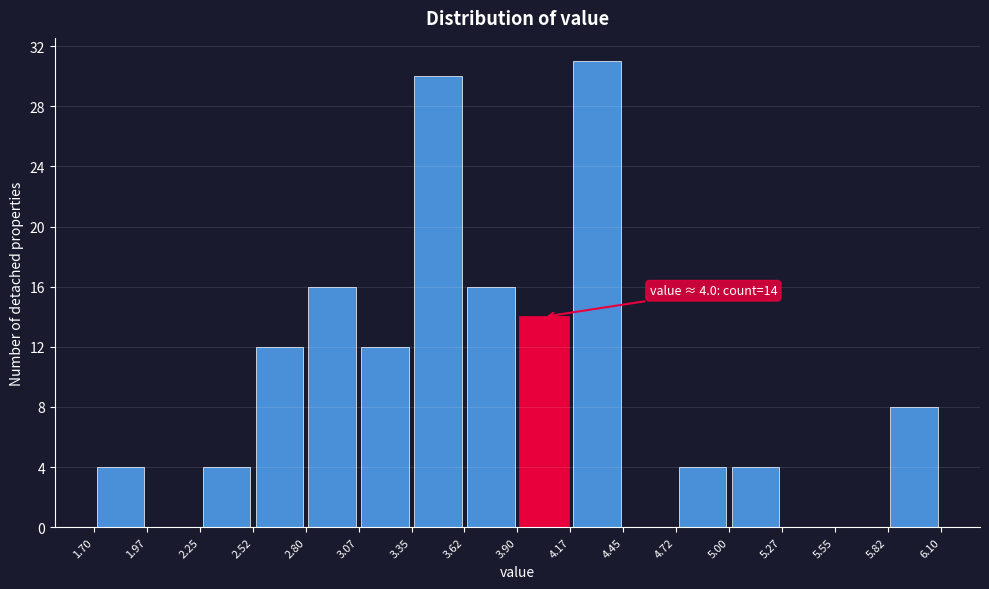

Over which range of the x-axis is the bar tallest?

4.17 to 4.45